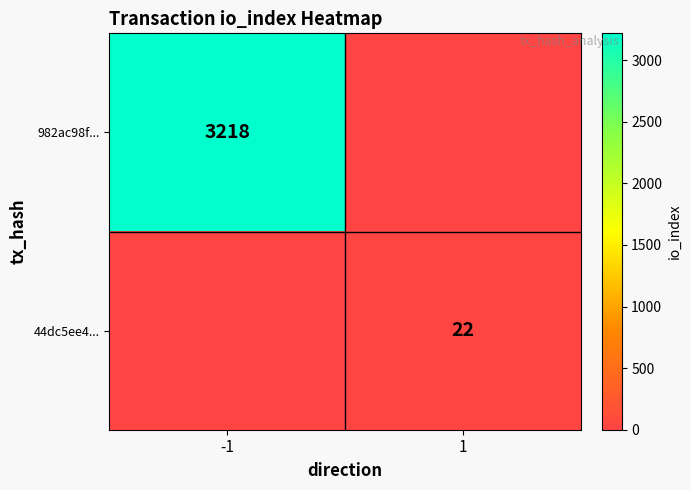

The value of 982ac98f... at -1 is 1738. True or false?

False